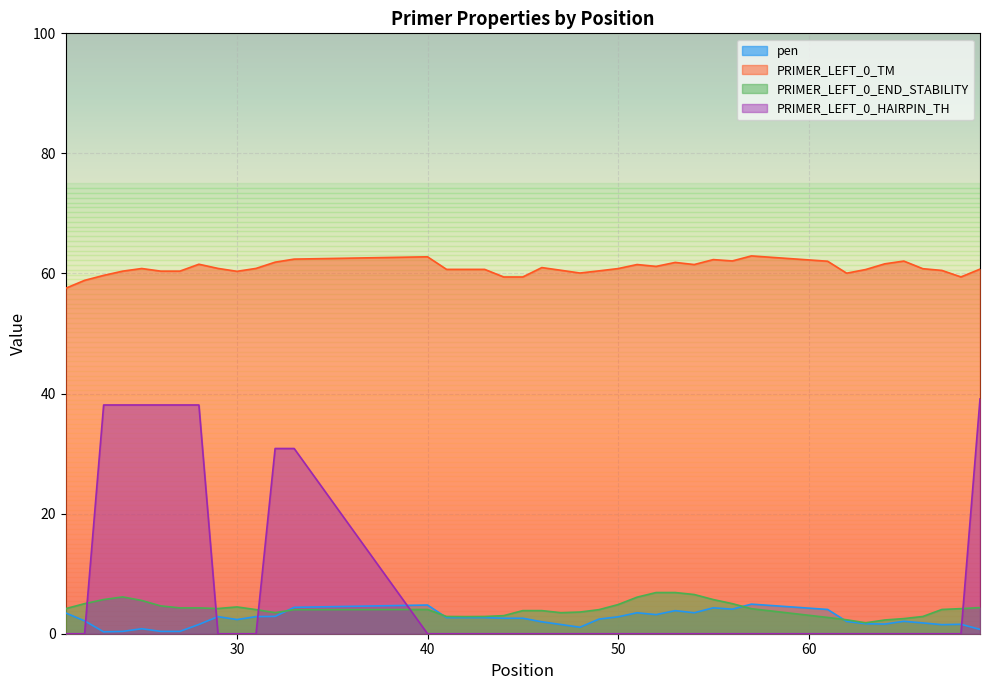

Count the number of categories in the chart.

40